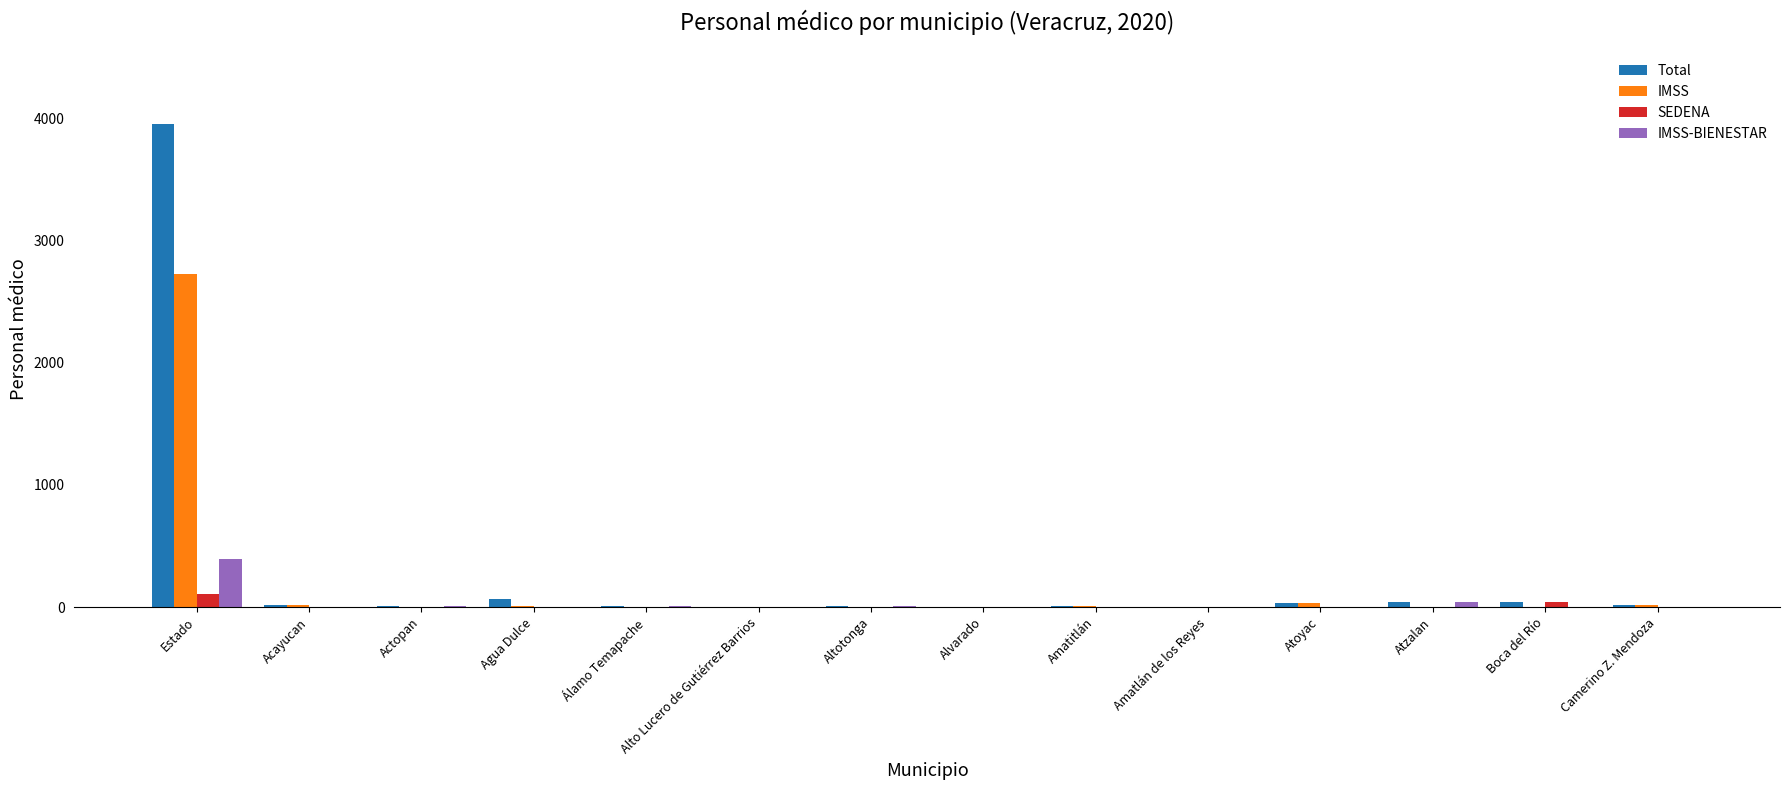

What is the spread (max minus min) of values at Boca del Río?

40